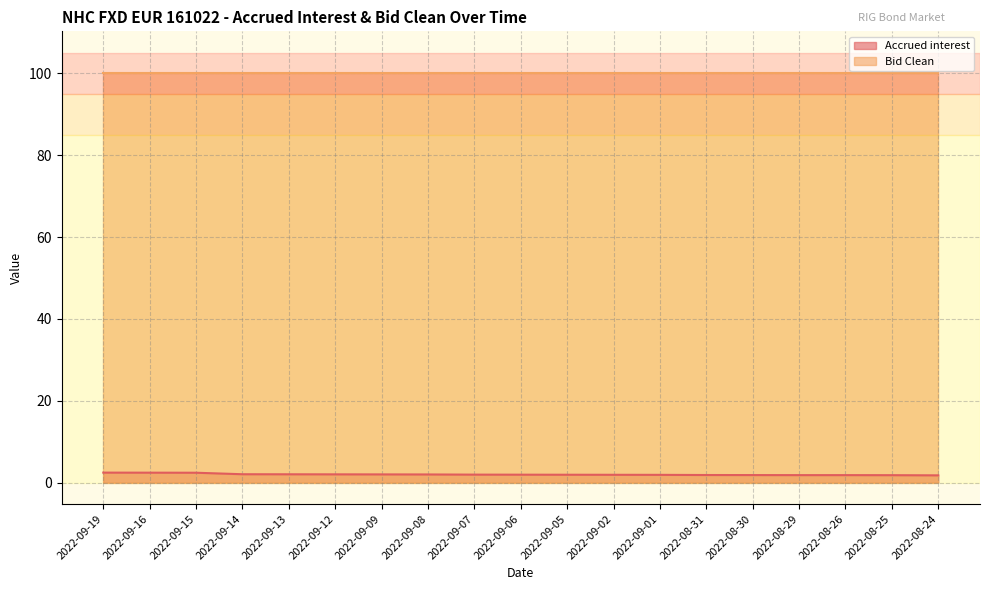

What is the minimum value shown in the chart?

1.8